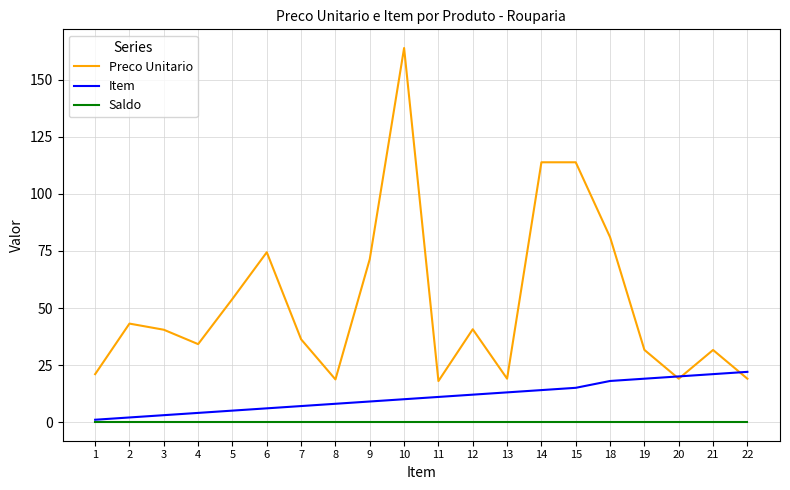

Which series changed the most between 8 and 14?

Preco Unitario